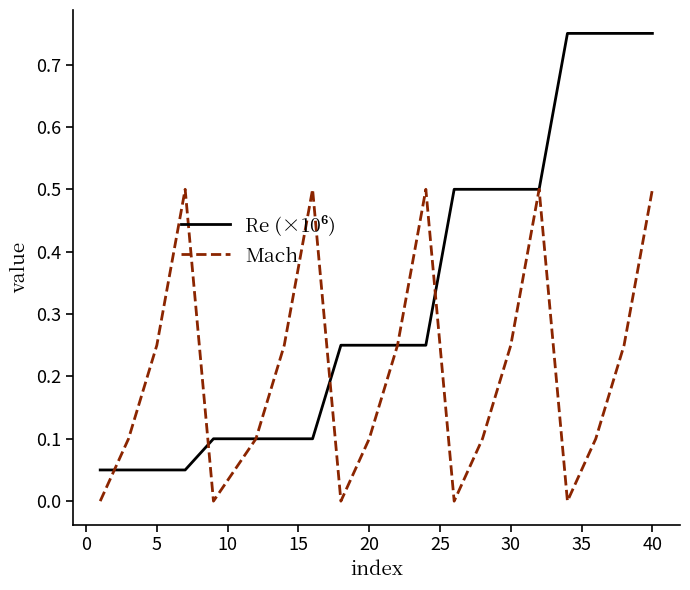

What is the maximum value for Mach?

0.5